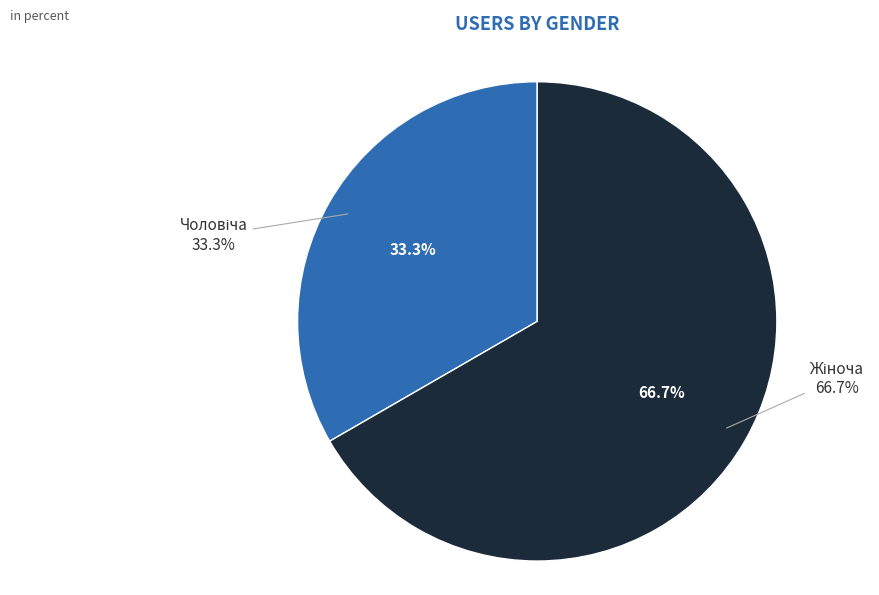

Which category accounts for the majority?

Жіноча